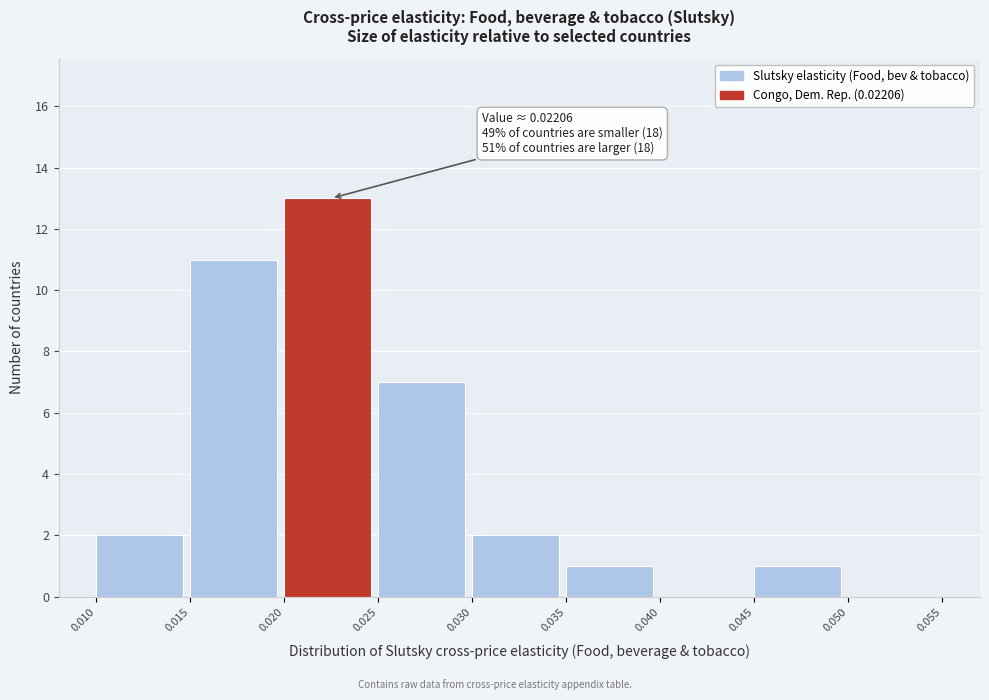

Which range on the x-axis has the tallest bar?

0.020 to 0.025